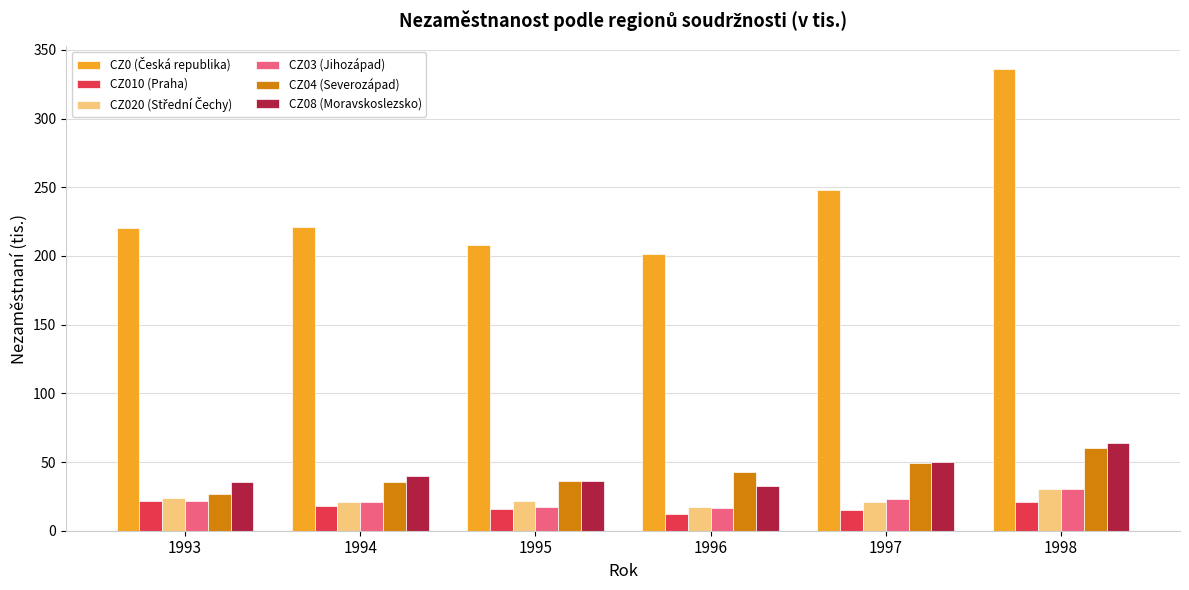

What is the minimum value for CZ04 (Severozápad)?

26.9